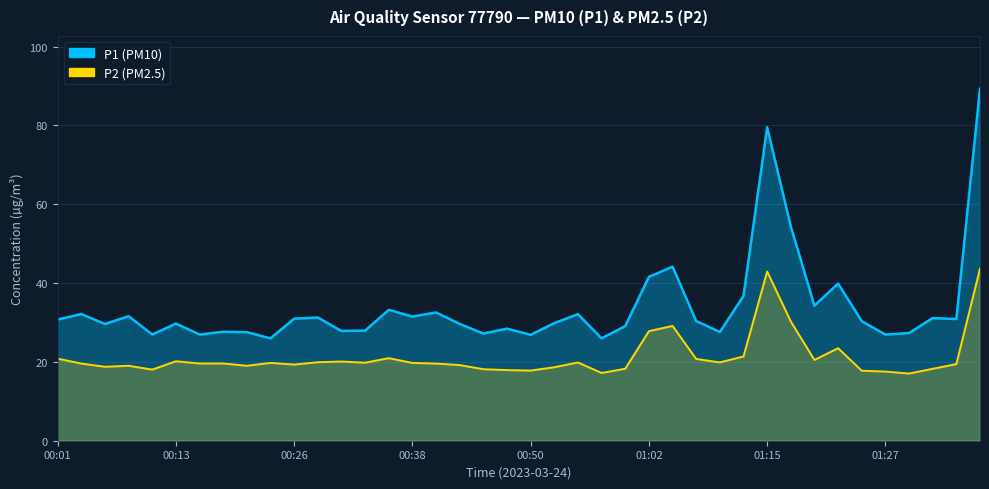

What position from the left is 01:15?

31